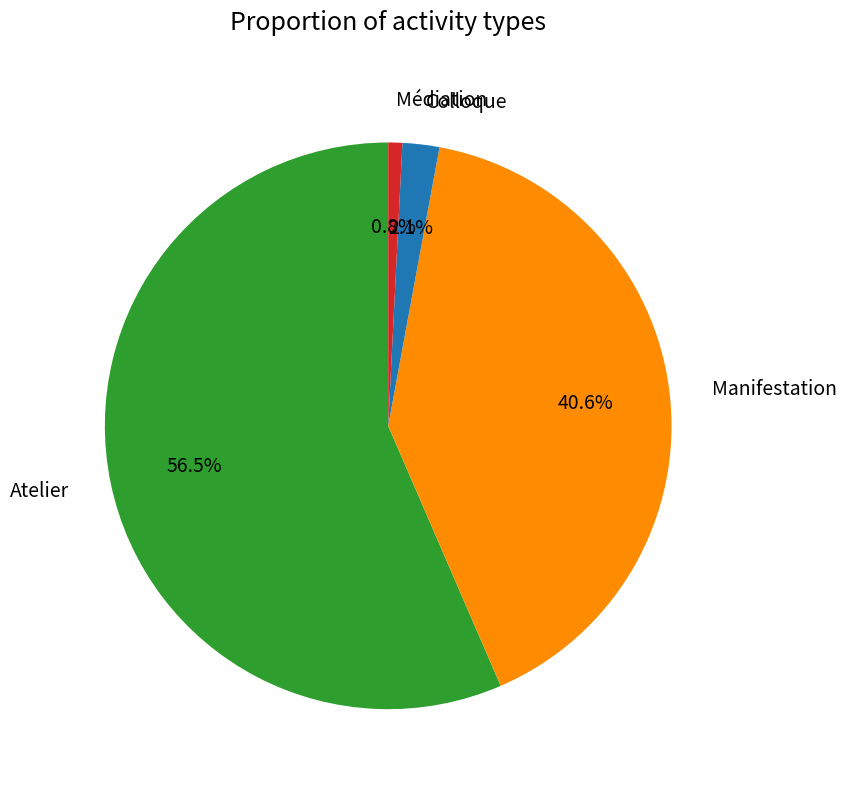

True or false: Colloque accounts for 11% of the total.

False